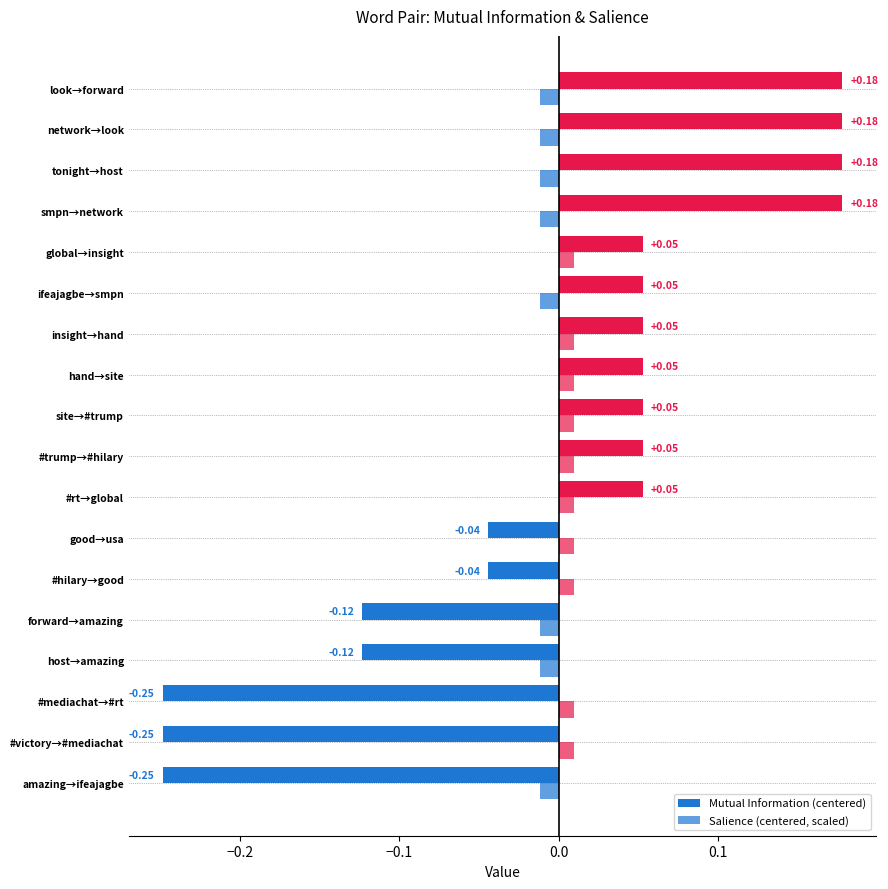

How many distinct data groups are displayed?

2